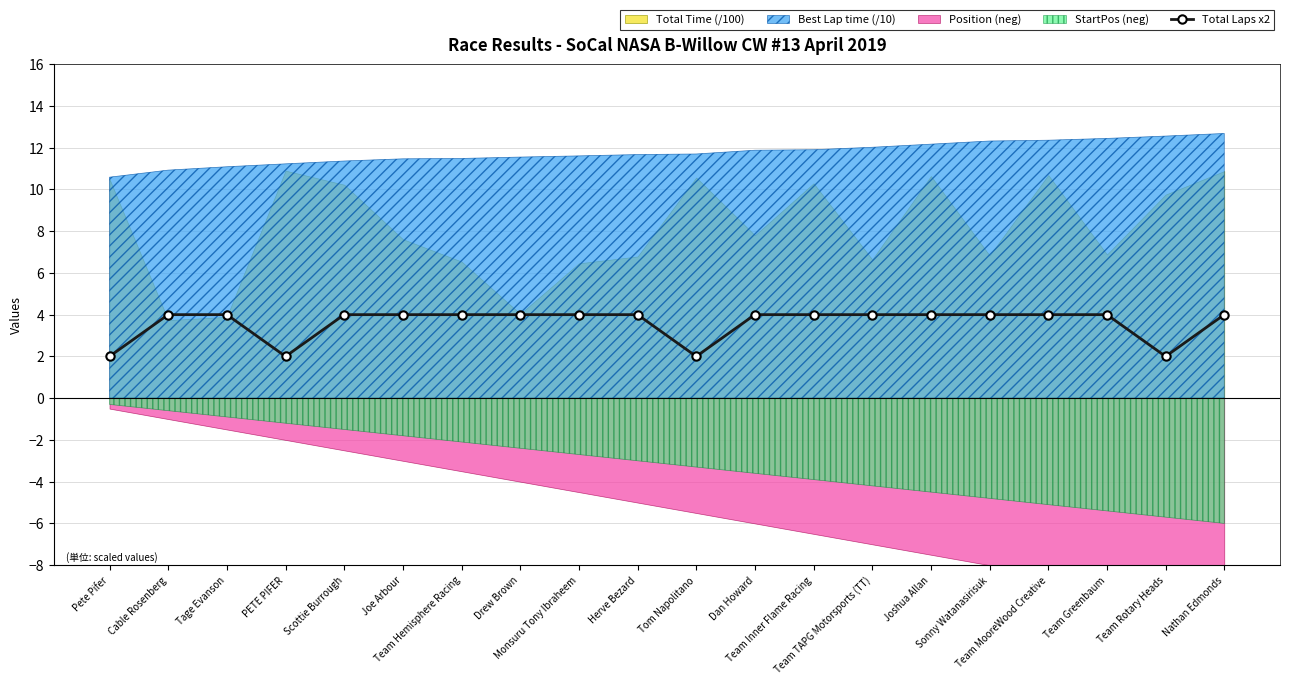

Does the chart have visible grid lines?

Yes